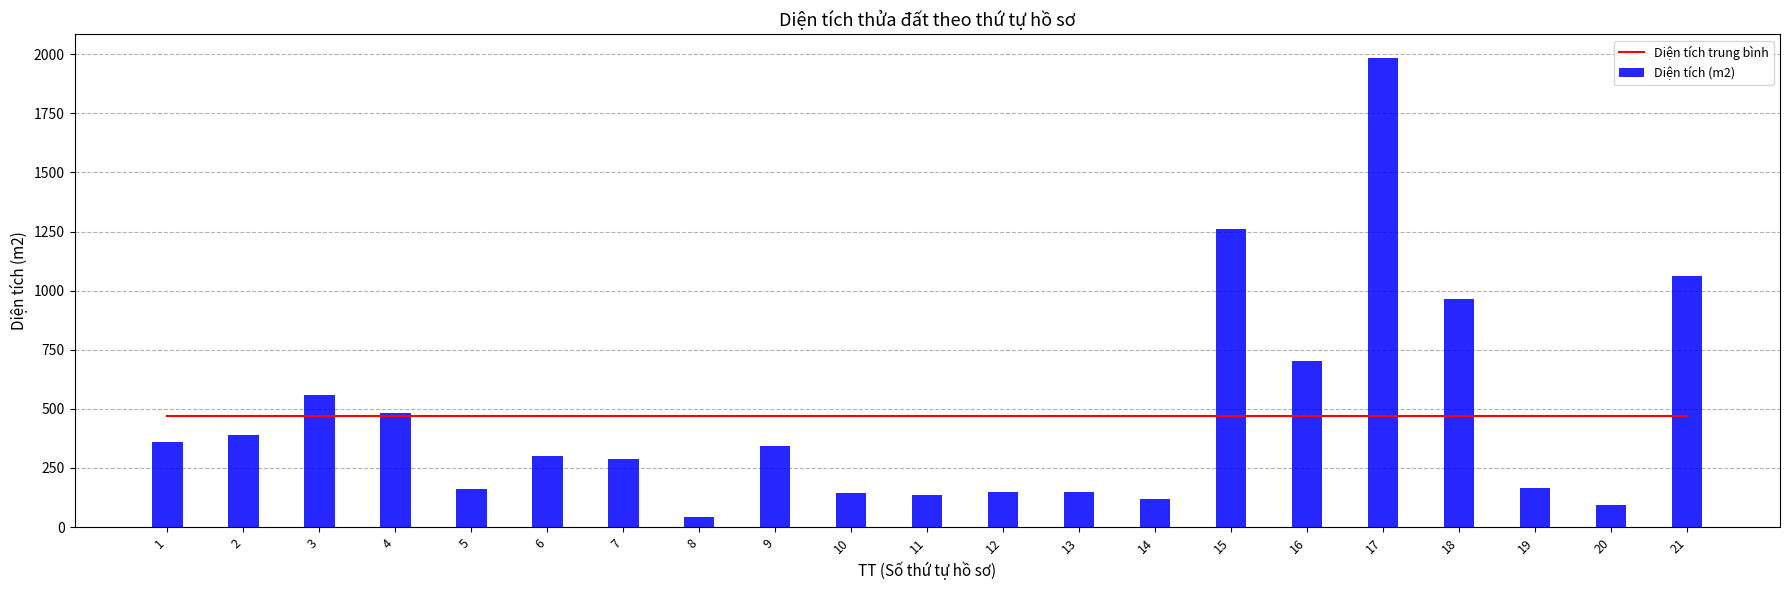

What is the greatest value displayed?

1984.9